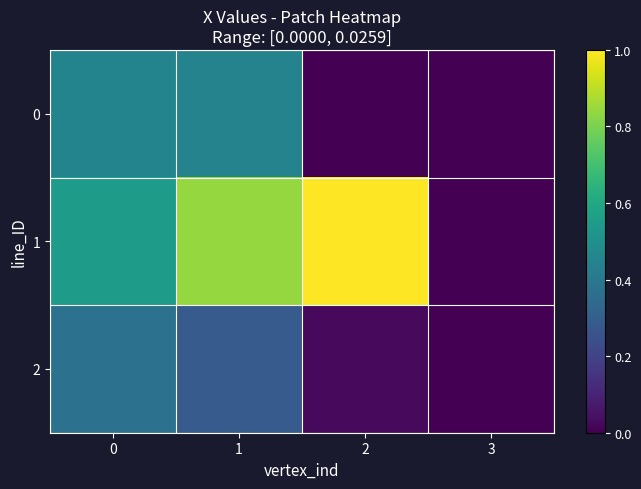

At which category does the chart reach its peak across all series?

2